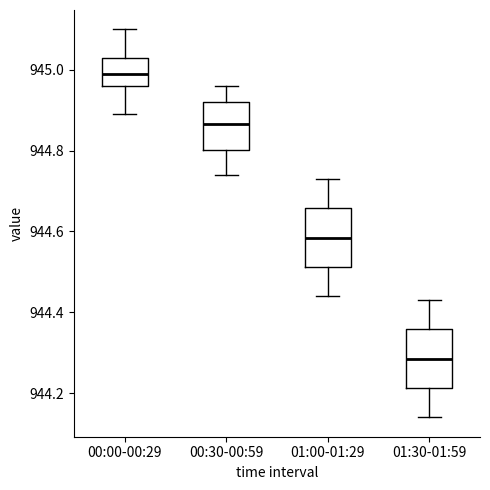

Which box has the lowest median line?

01:30-01:59